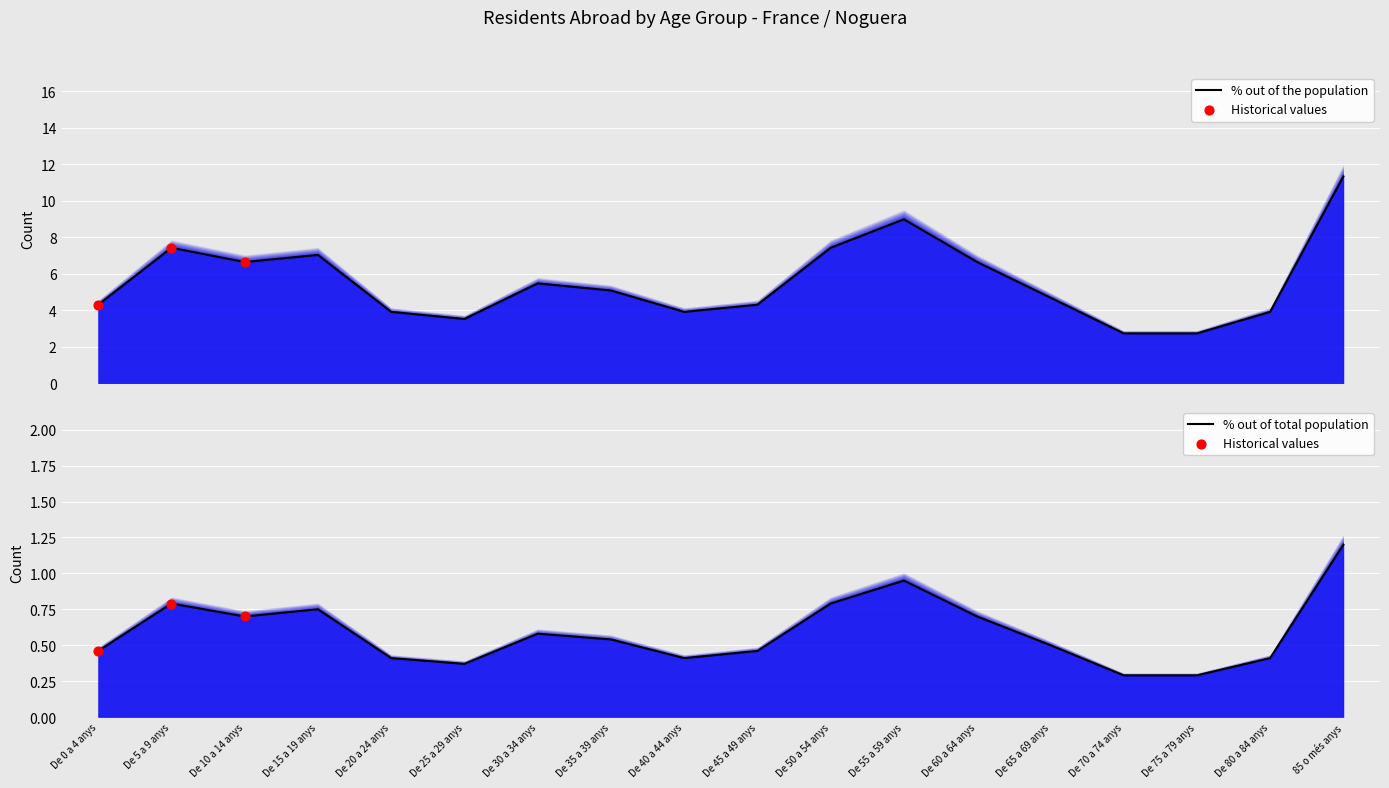

At which category is the sum across all series the highest?

85 o més anys